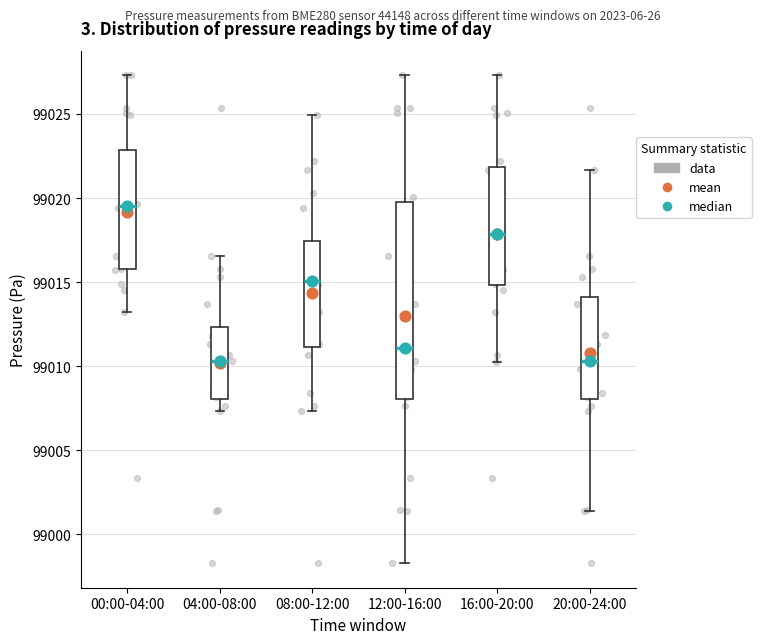

Reading left to right, transcribe this box plot: for each box, give where its median line is, the range the box spans, and where its two whiskers end, as read against the y-axis. The values are not printed on the chart, so give them approximately, as read against the axis.

00:00-04:00: median 99019.5, box 99016.0 to 99023.0, whiskers 99013.5 to 99027.5
04:00-08:00: median 99010.5, box 99008.0 to 99012.5, whiskers 99007.5 to 99016.5
08:00-12:00: median 99015.0, box 99011.0 to 99017.5, whiskers 99007.5 to 99025.0
12:00-16:00: median 99011.0, box 99008.0 to 99019.5, whiskers 98998.5 to 99027.5
16:00-20:00: median 99018.0, box 99015.0 to 99022.0, whiskers 99010.5 to 99027.5
20:00-24:00: median 99010.5, box 99008.0 to 99014.0, whiskers 99001.5 to 99021.5